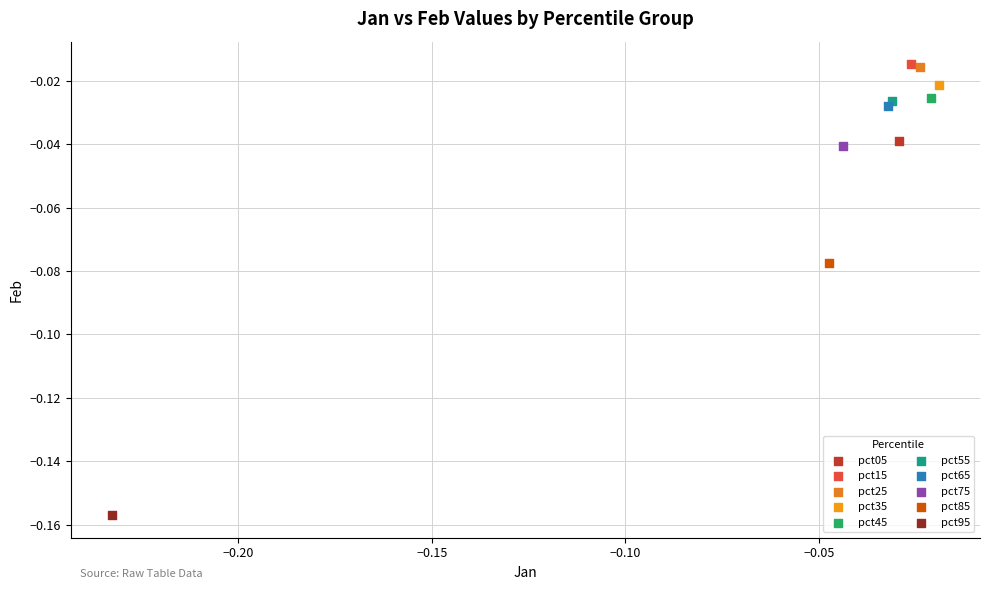

Which series reaches the minimum Y coordinate?

pct95